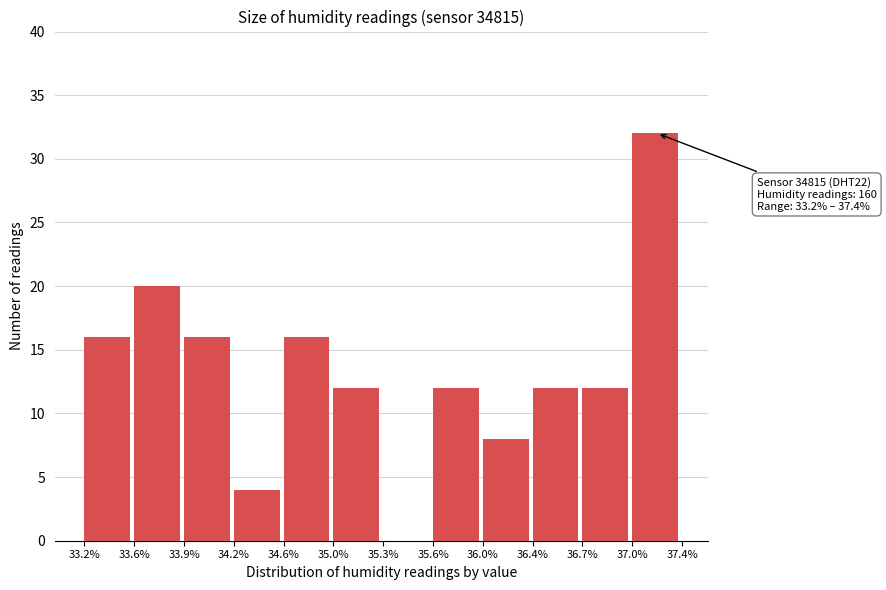

Reading left to right, list all the values displayed in this chart.

33.2%=16	33.6%=20	33.9%=16	34.2%=4	34.6%=16	35.0%=12	35.3%=0	35.6%=12	36.0%=8	36.4%=12	36.7%=12	37.0%=32